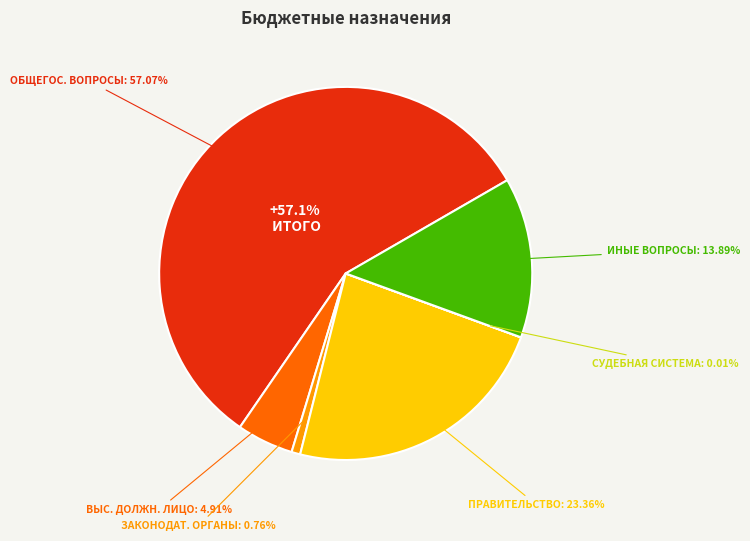

What is the total percentage of Судебная система and Иные общегосударственные вопросы?

13.9%